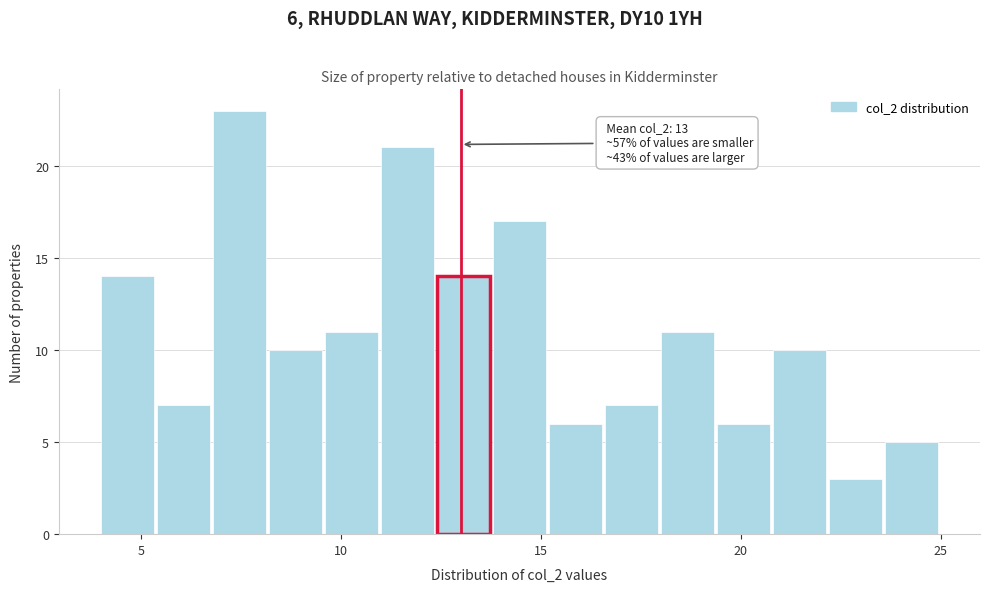

Read against the x-axis, roughly where is the centre of the tallest bar?

7.5